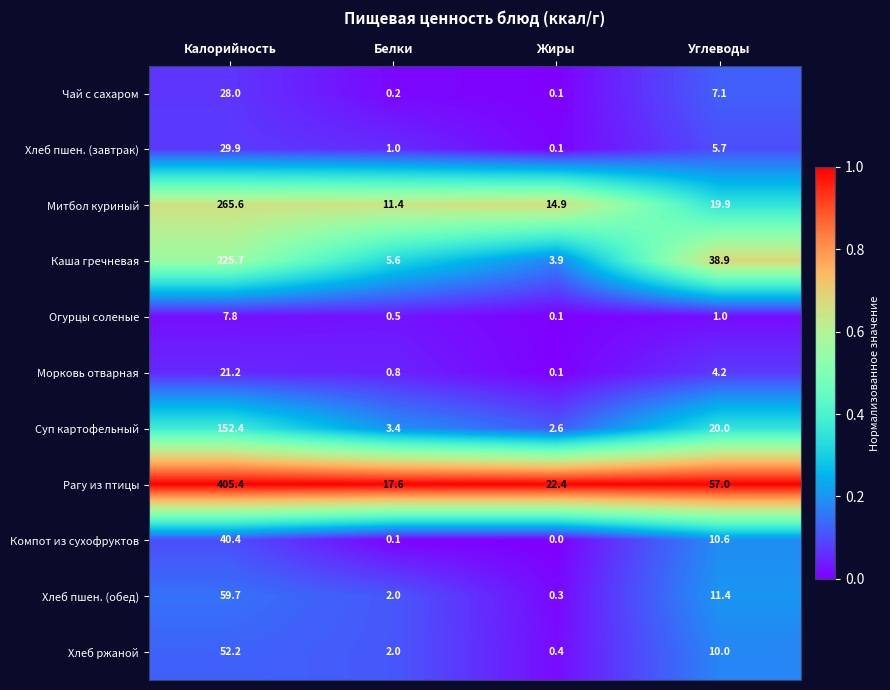

The value of Рагу из птицы at Калорийность is 622.2. True or false?

False